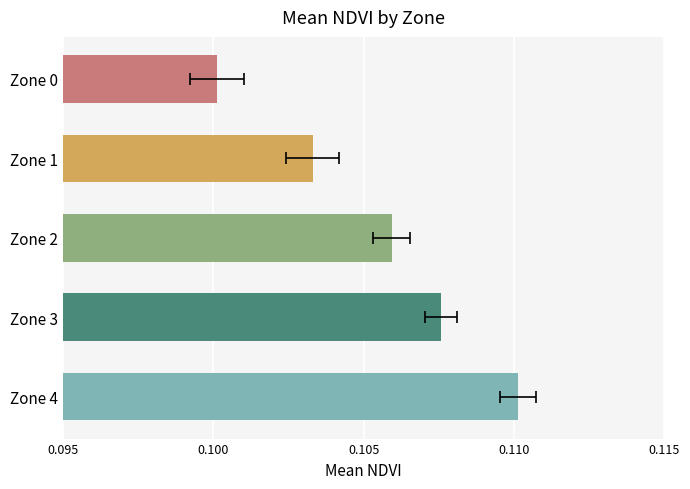

What is the minimum value shown in the chart?

0.1